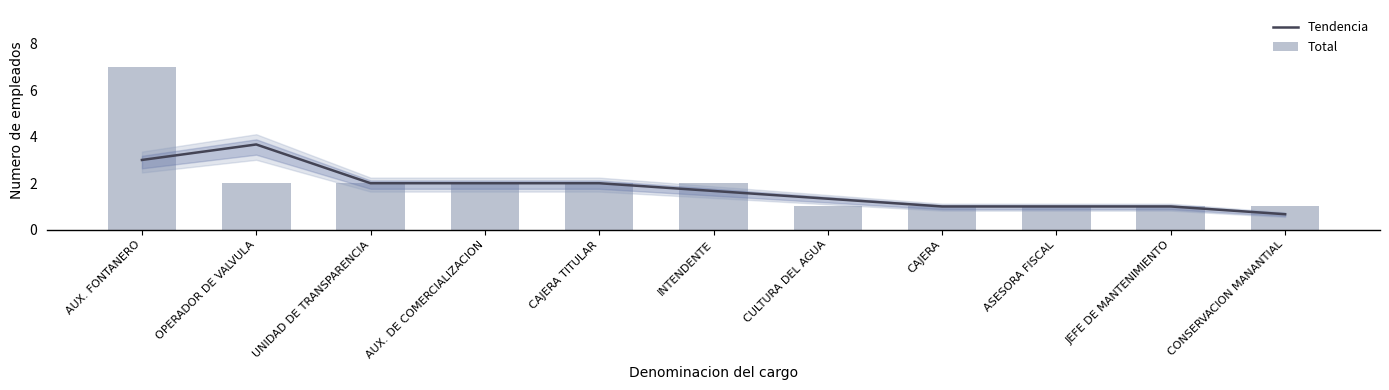

Count the Tendencia values in the range 1 to 2.

8